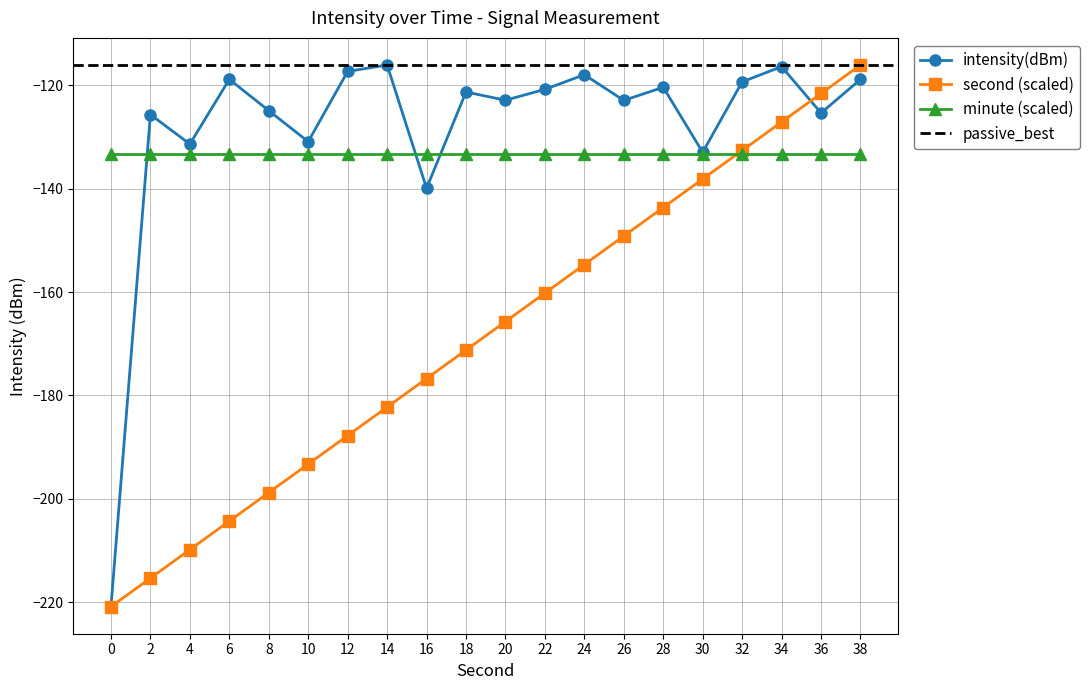

True or false: second has more than 0 points higher than both neighbors.

False